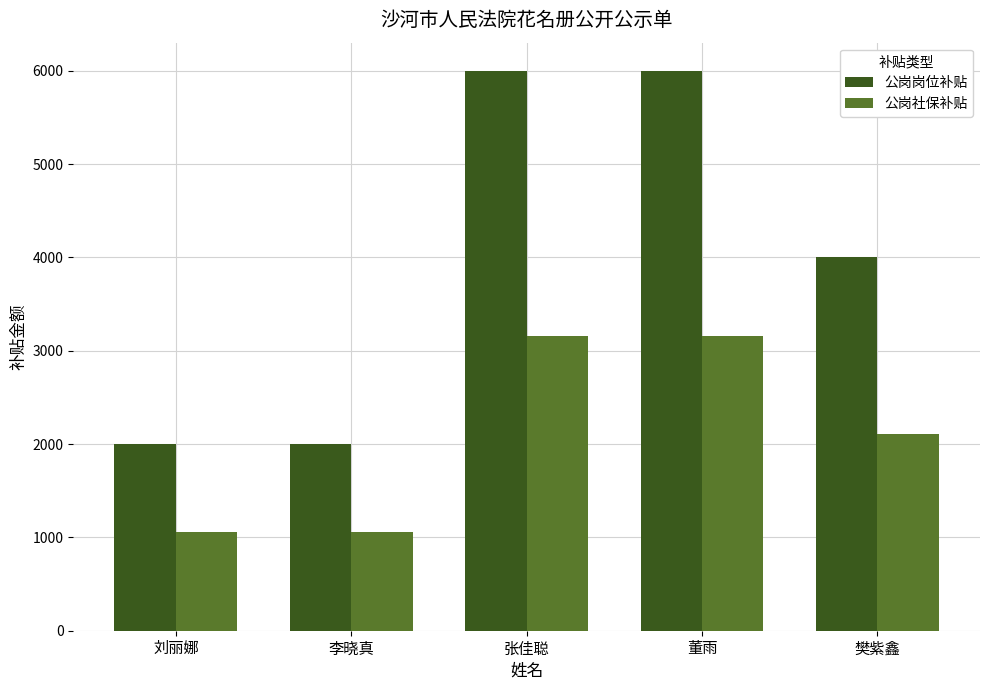

How many data points in 公岗社保补贴 are less than 2107?

2